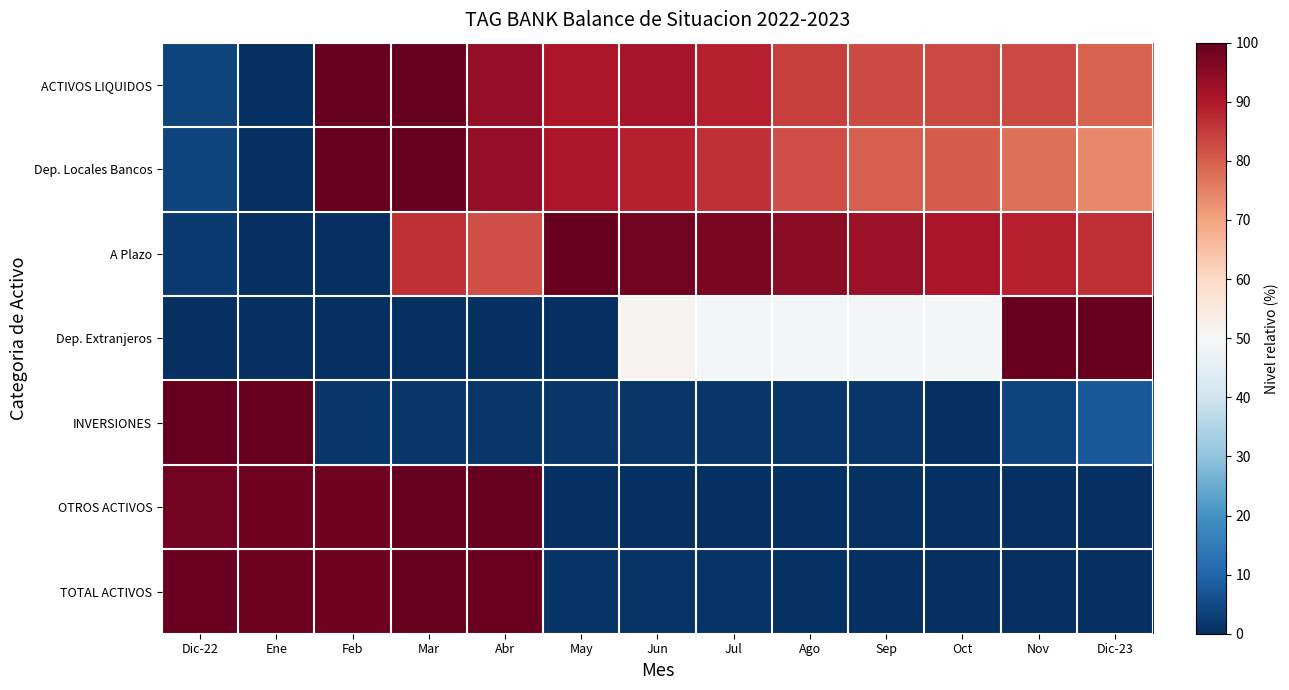

Which series changed the most between May and Oct?

Dep. Extranjeros